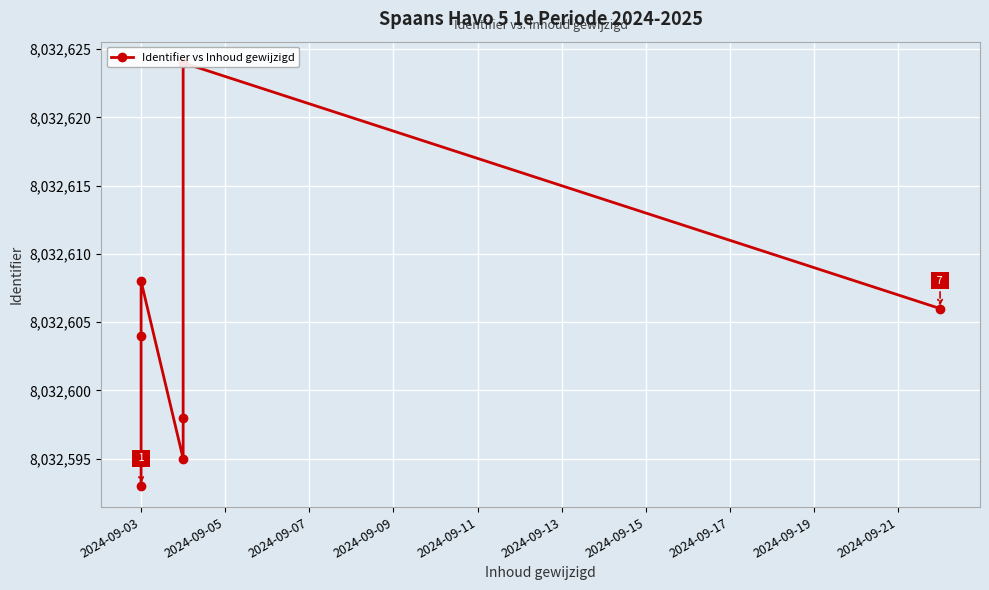

What is the greatest value displayed?

8032624